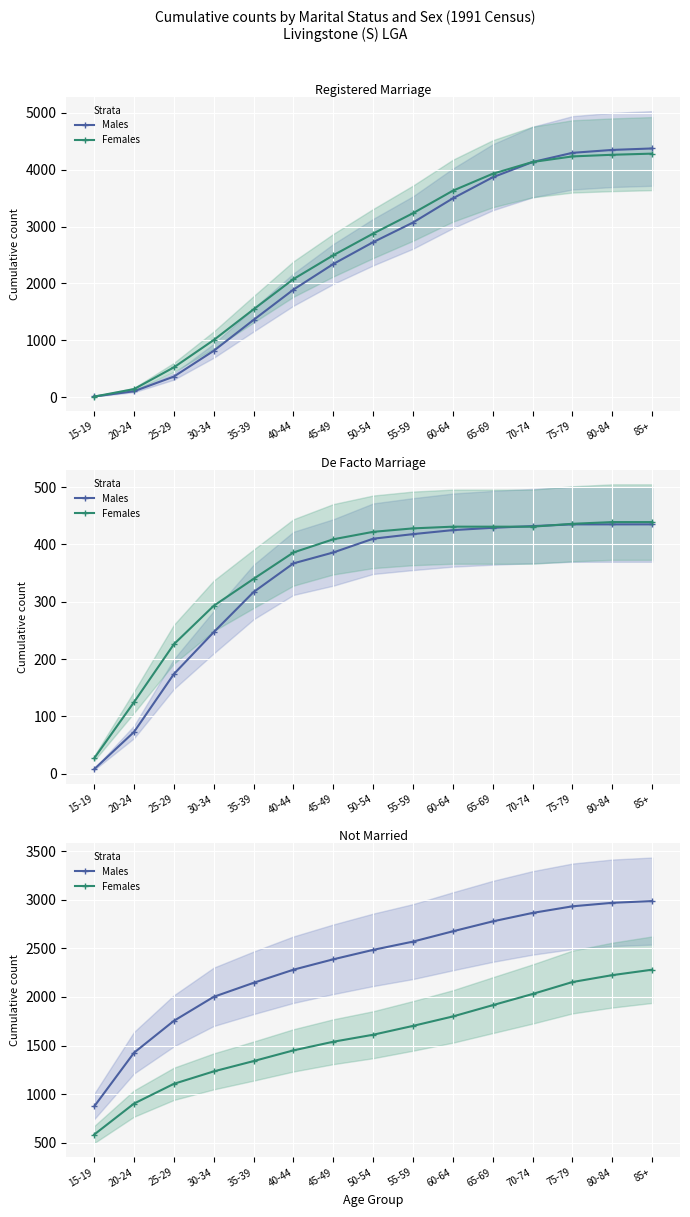

What is the label of the 12th point from the right?

30-34